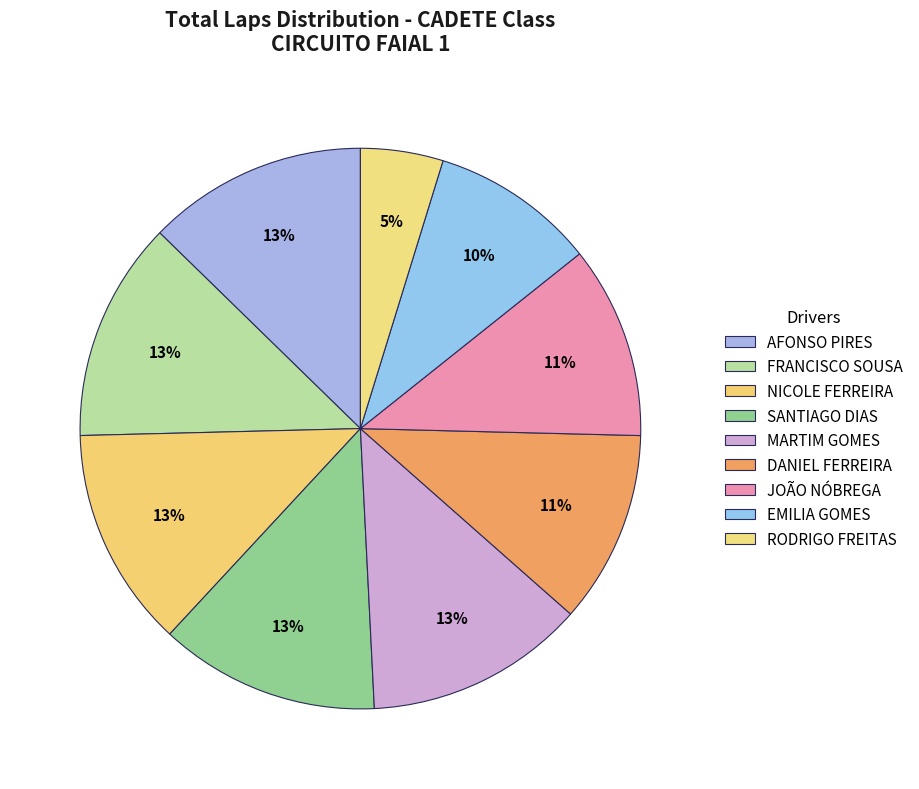

Count the number of slices in the pie.

9